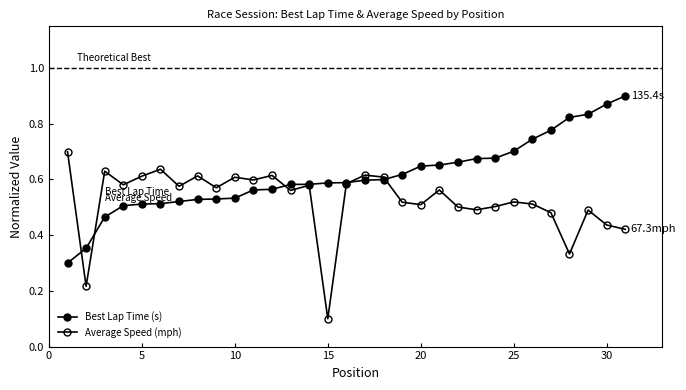

How many series are shown in this chart?

2